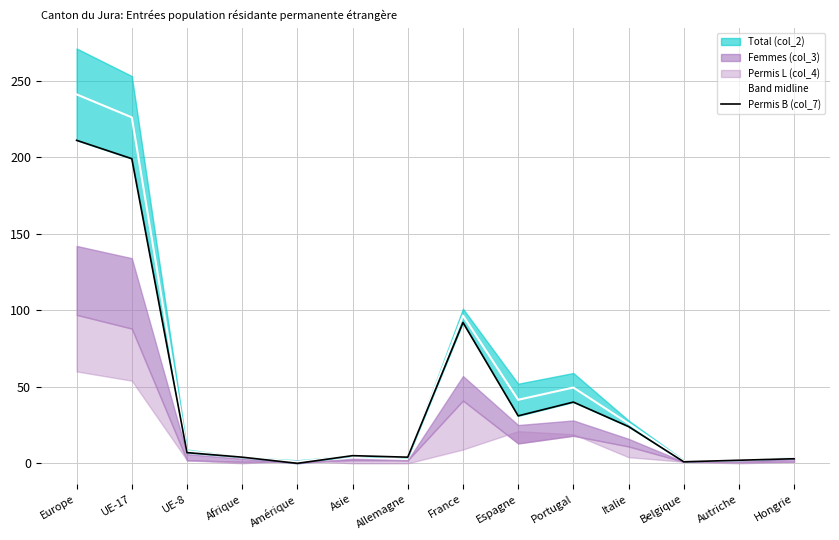

What is the difference between the maximum and minimum values in the Permis B (col_7) series?

211.0